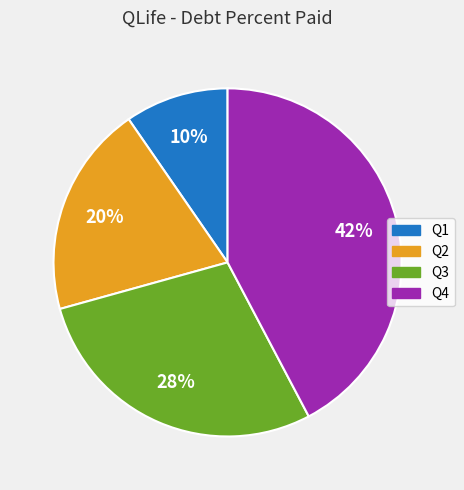

What percentage is the Q4 slice, to the nearest percent?

42%